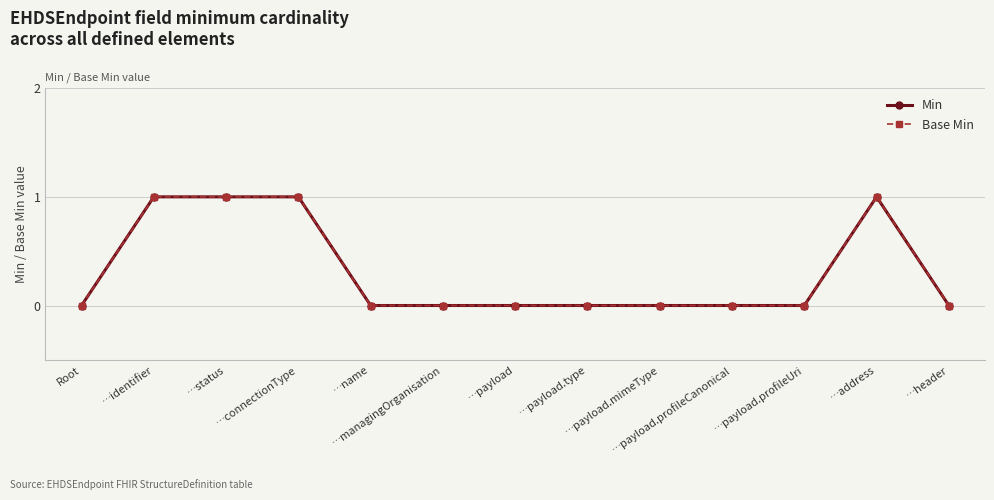

What is the maximum value shown in the chart?

1